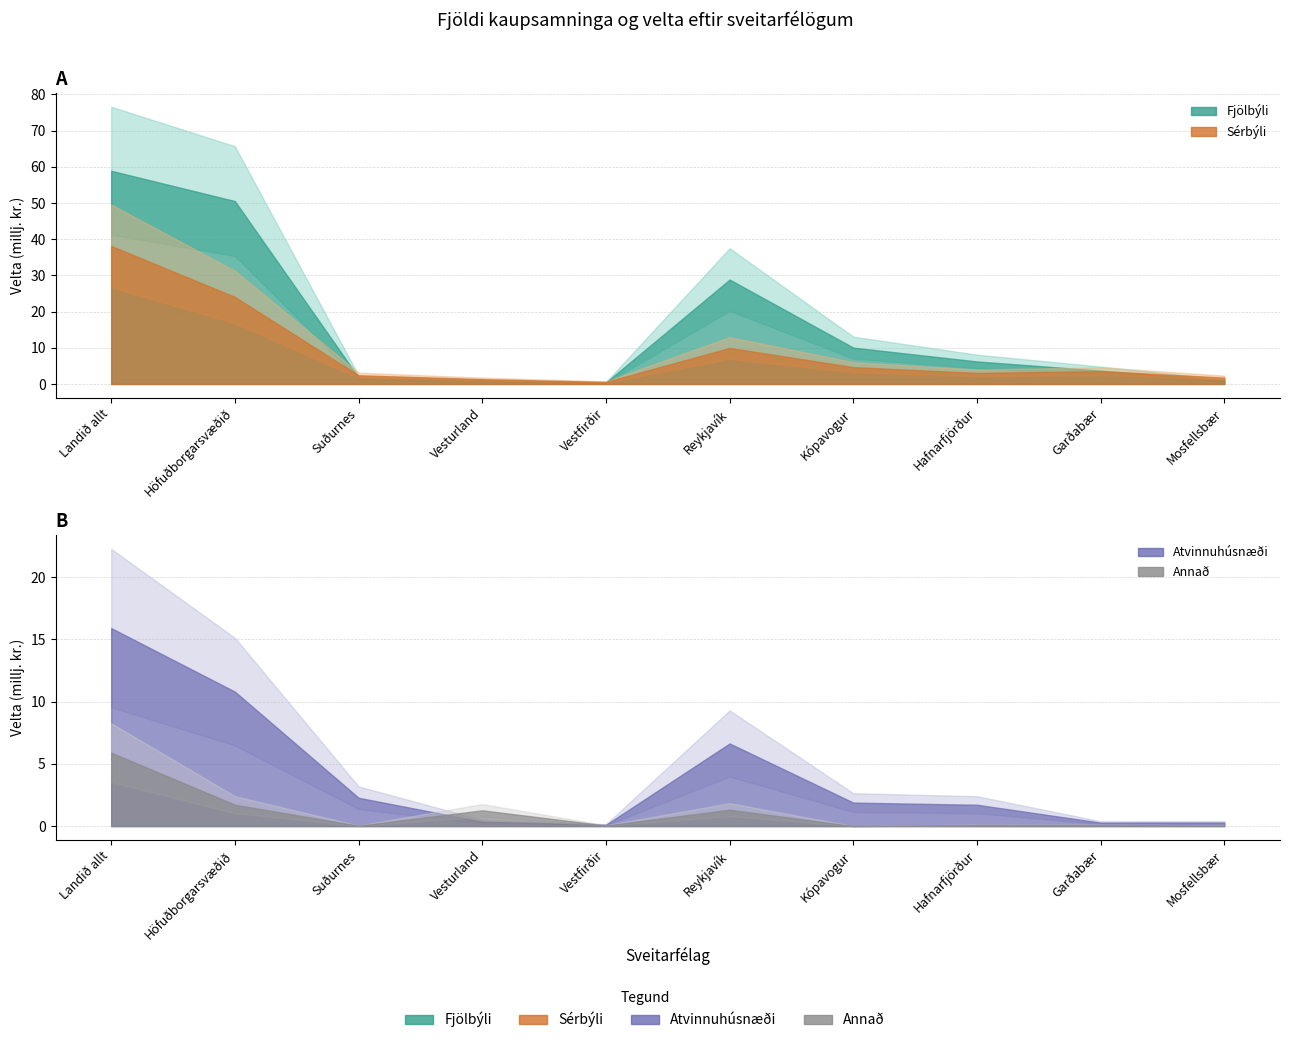

How many lines are shown in the chart?

4